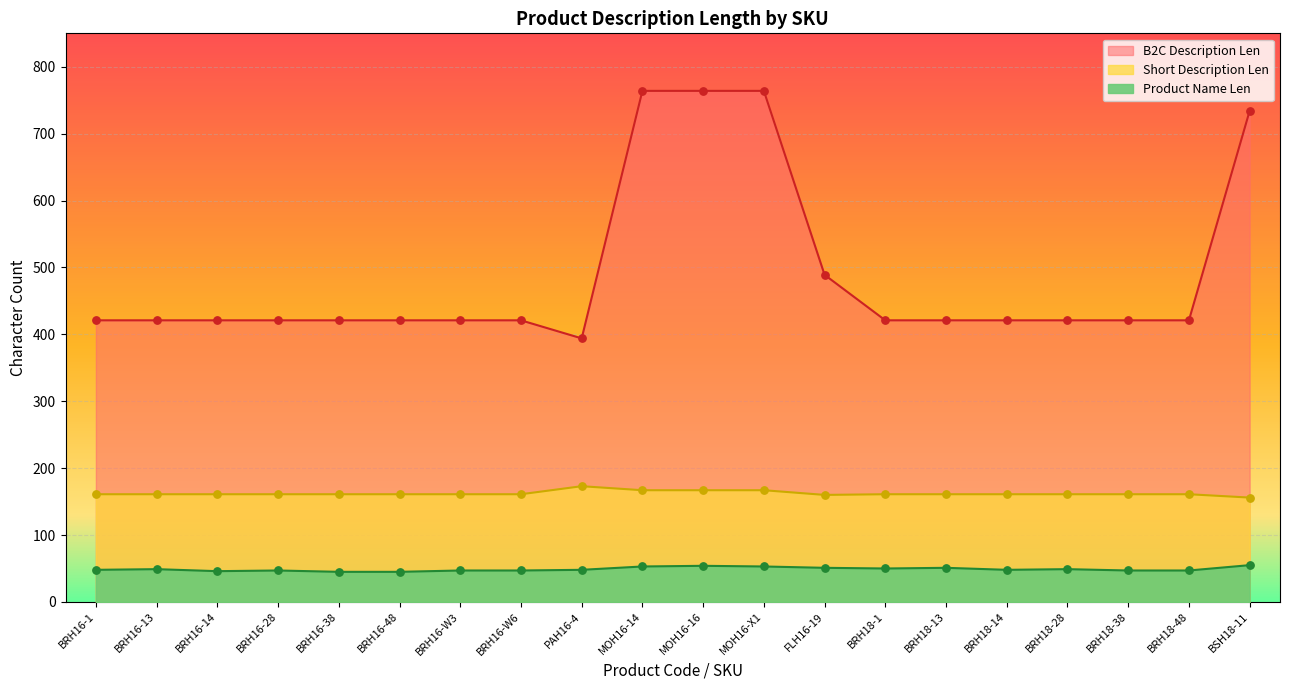

Which series has the largest total across all categories?

B2C Description Len